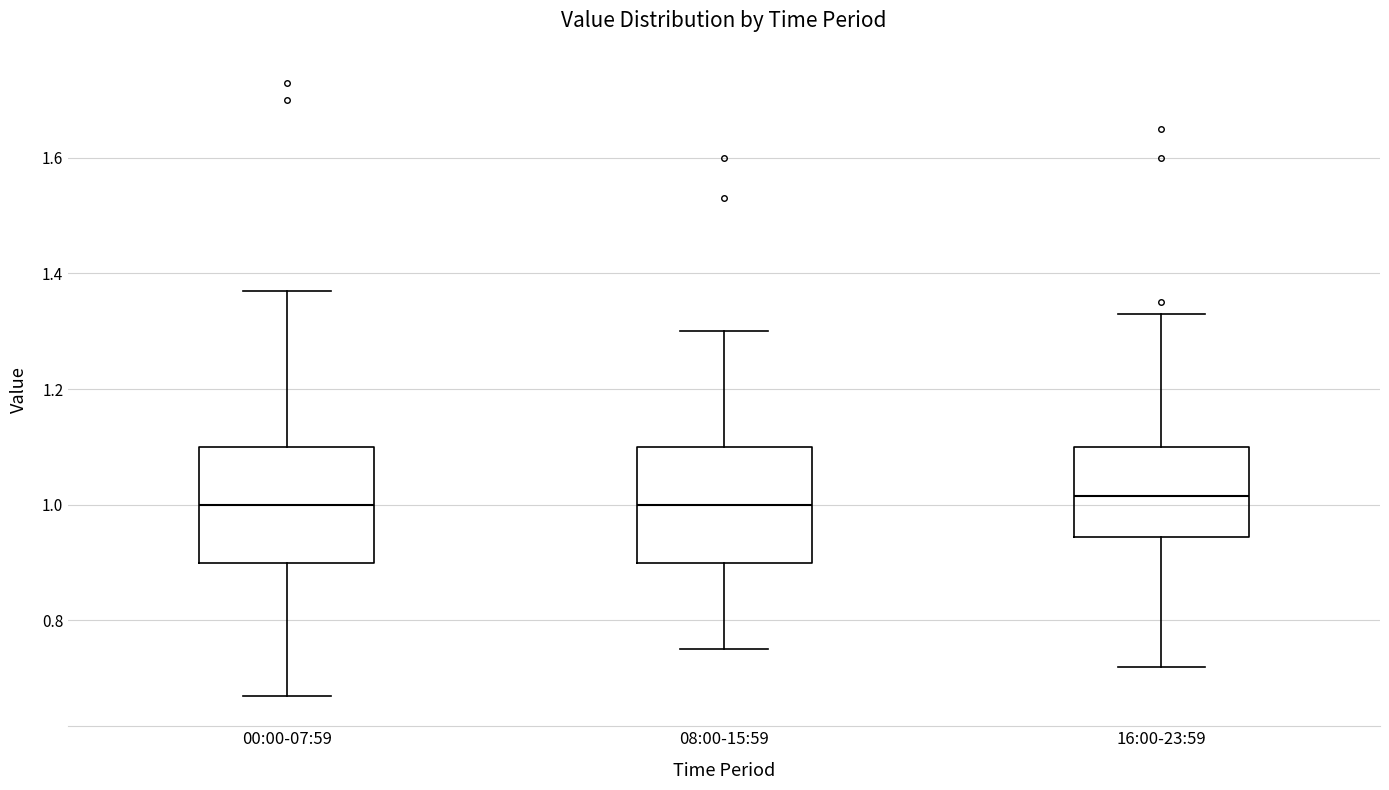

Reading left to right, transcribe this box plot: for each box, give where its median line is, the range the box spans, and where its two whiskers end, as read against the y-axis. The values are not printed on the chart, so give them approximately, as read against the axis.

00:00-07:59: median 1.00, box 0.90 to 1.10, whiskers 0.68 to 1.38
08:00-15:59: median 1.00, box 0.90 to 1.10, whiskers 0.76 to 1.30
16:00-23:59: median 1.02, box 0.94 to 1.10, whiskers 0.72 to 1.34